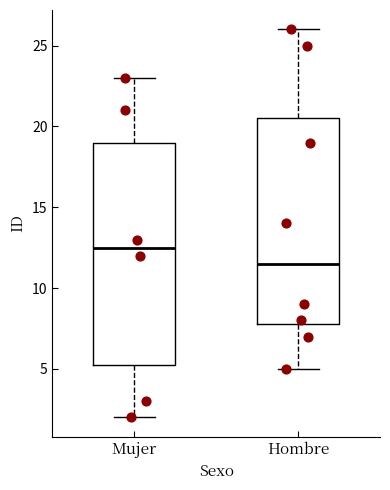

Which box has the highest median line?

Mujer